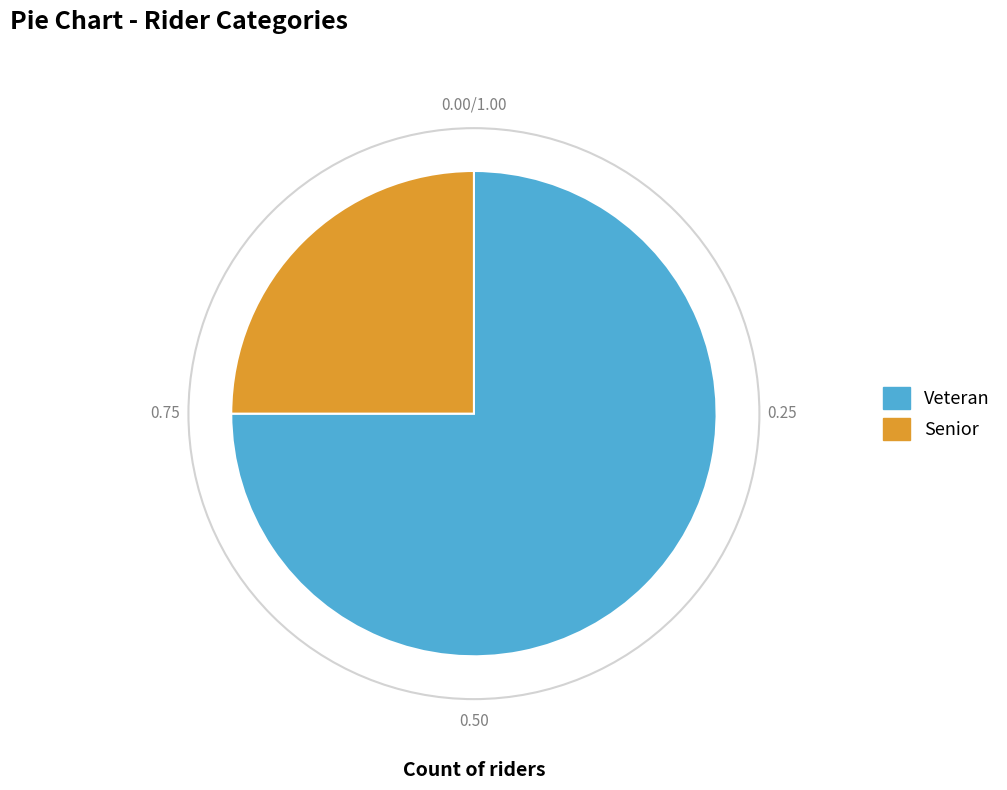

What is the largest slice in the pie chart?

Veteran